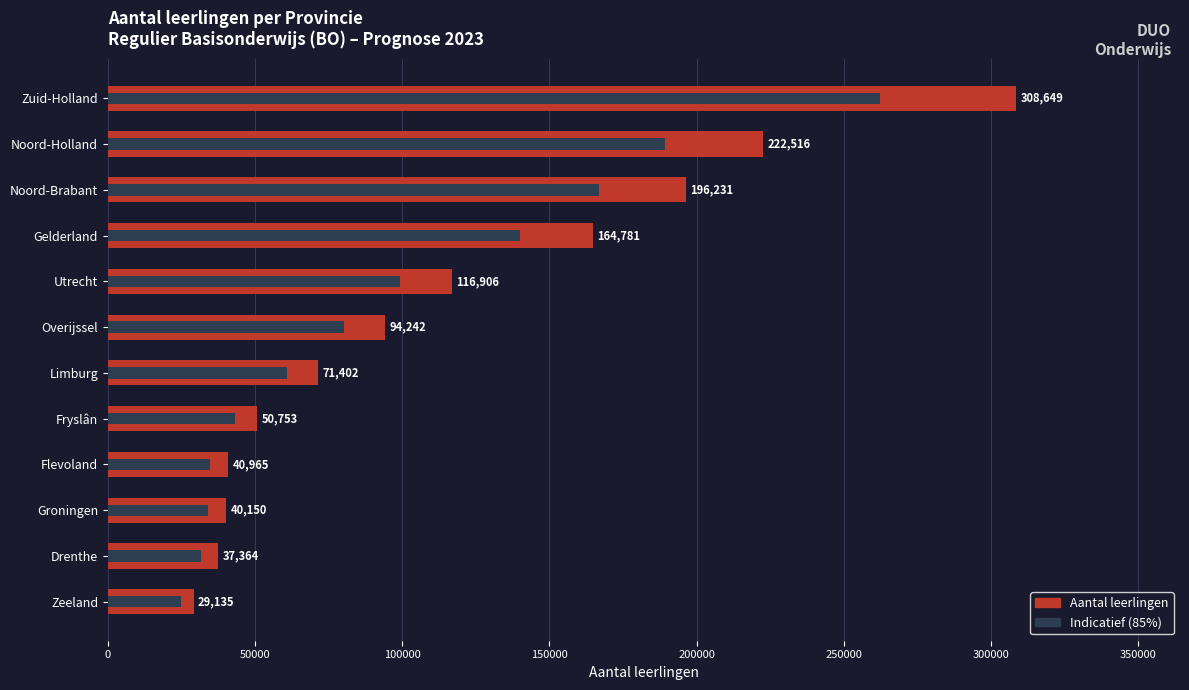

Rank the series by their average value, from highest to lowest.

Aantal leerlingen, Prognose (indicatief)